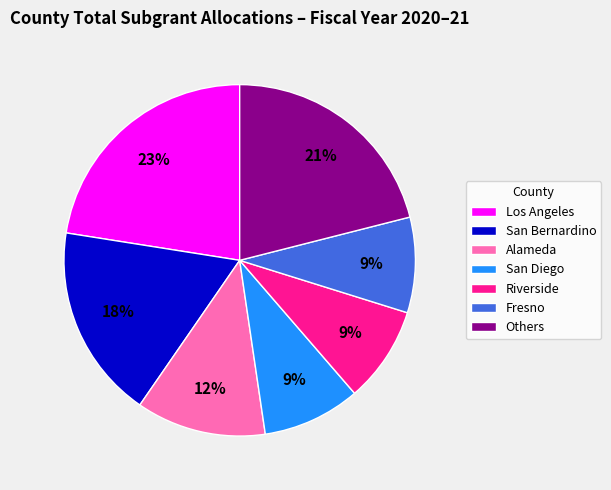

How many slices are in this pie chart?

7